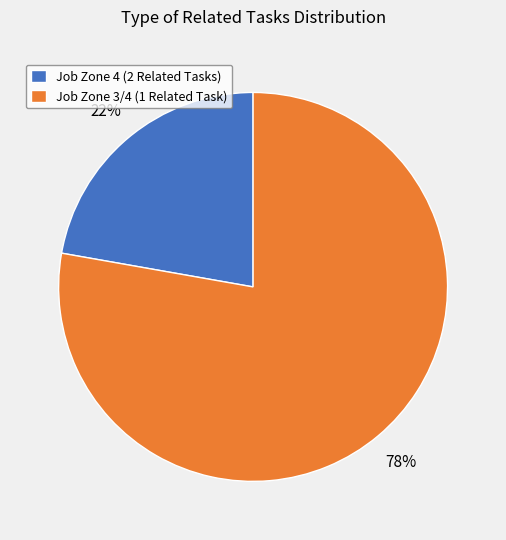

Rank the categories by value from lowest to highest.

Job Zone 4 (2 Related Tasks), Job Zone 3/4 (1 Related Task)